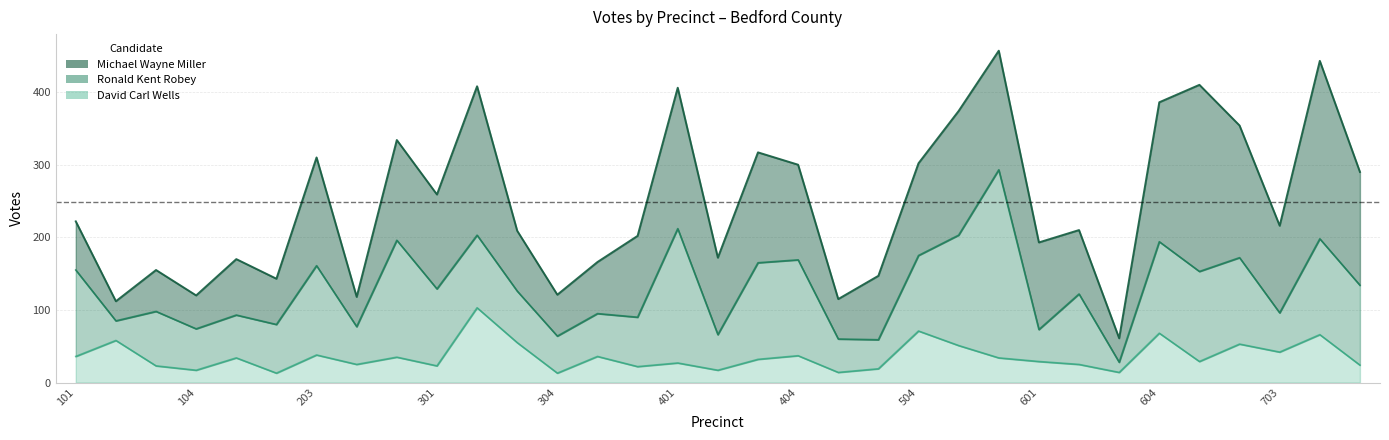

What is the difference between the second highest and second lowest values in the David Carl Wells series?

58